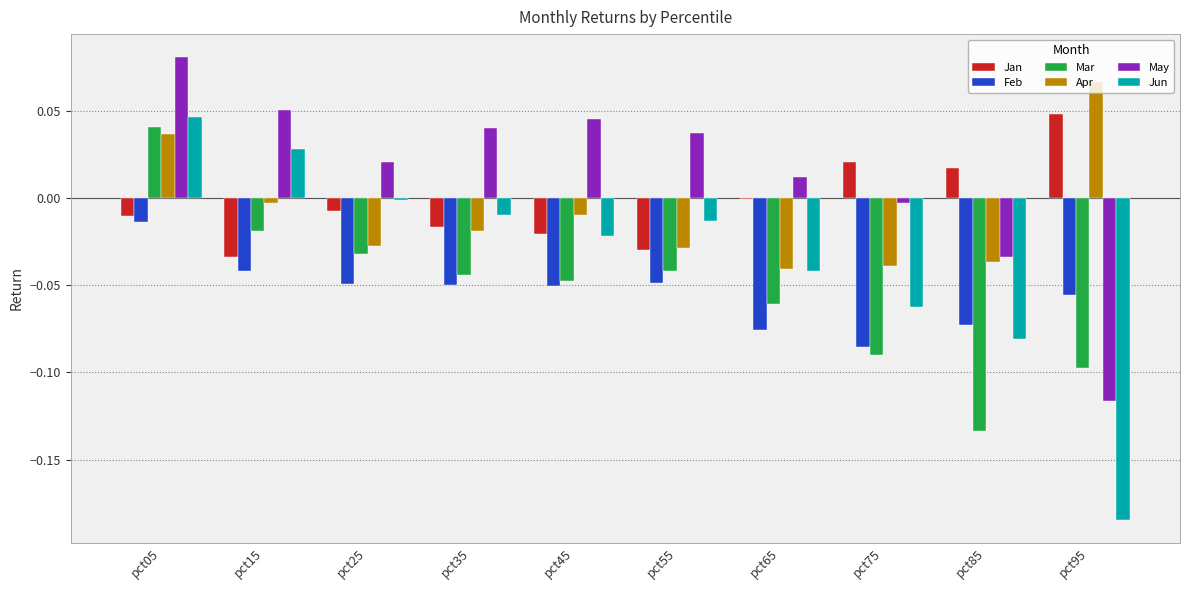

Which series has the largest total across all categories?

May